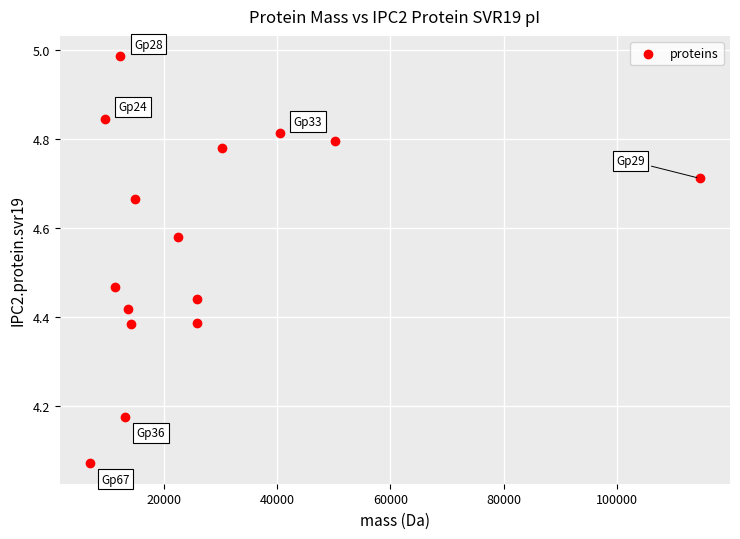

What is the range of Y values (max minus min)?

0.9